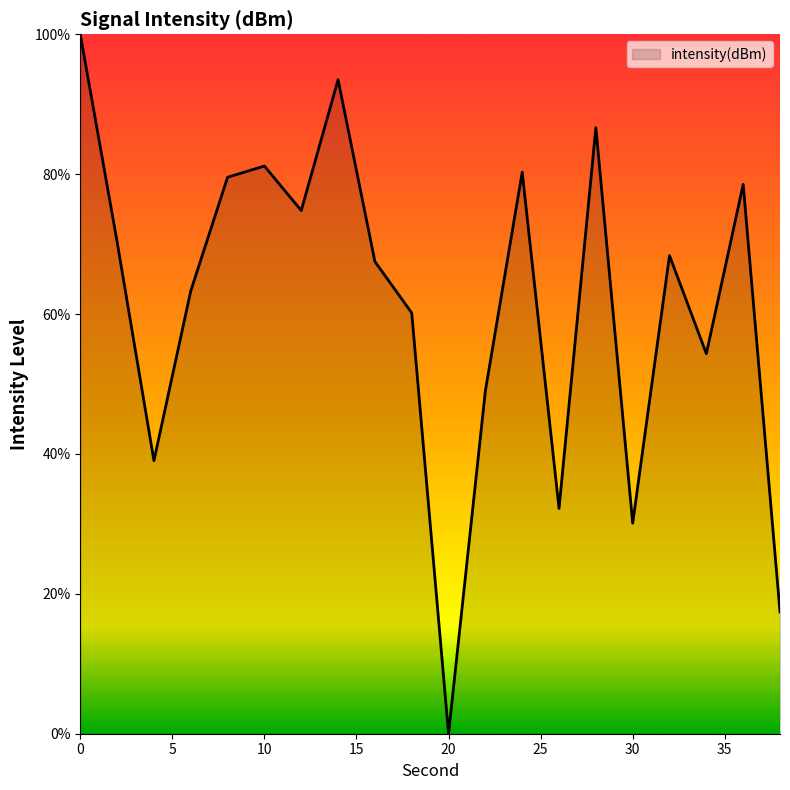

What is the greatest value displayed?

100.0